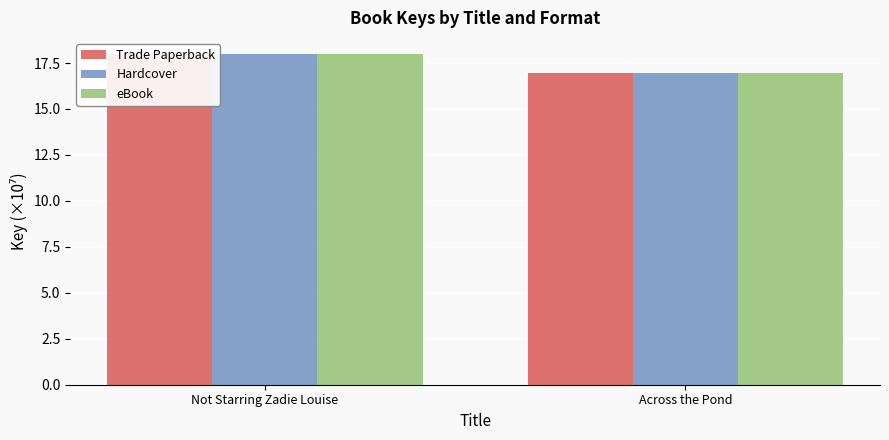

What is the sum of all Trade Paperback values?

34.9